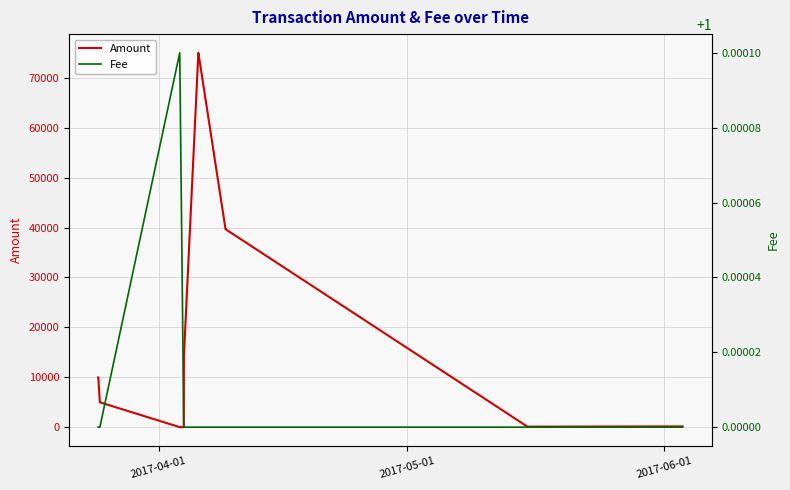

How many data points in Fee are above 1?

1